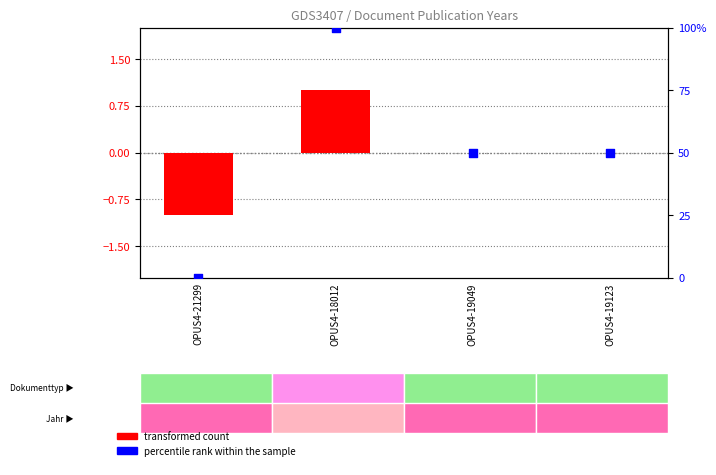

Which series has the largest Y range (max minus min)?

percentile rank within the sample